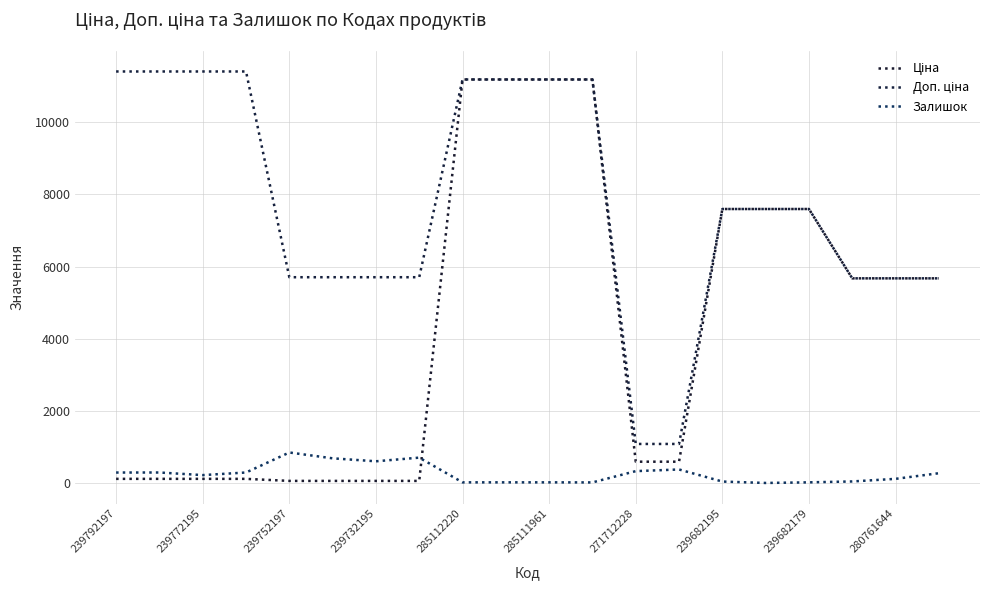

Which series has the widest spread of values?

Ціна